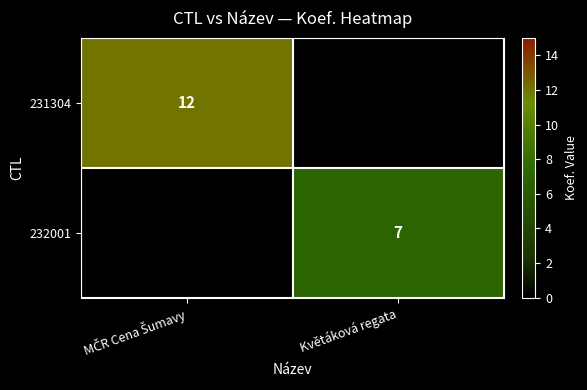

True or false: 232001 has a value of 7 at Květáková regata.

True